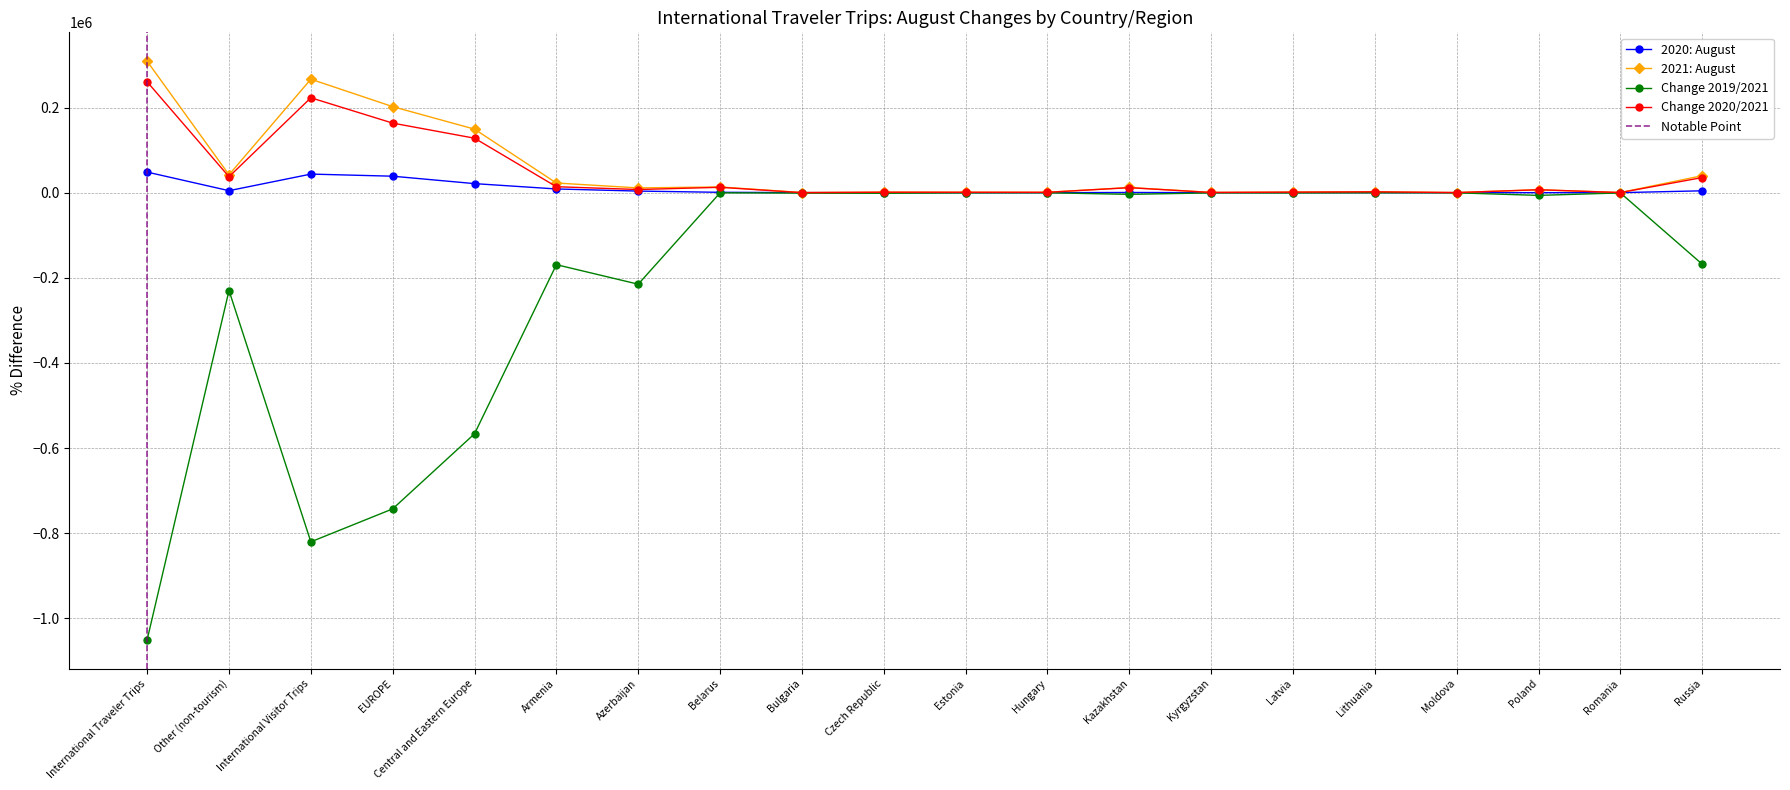

How many data points in Change 2020/2021 are less than 7424?

10